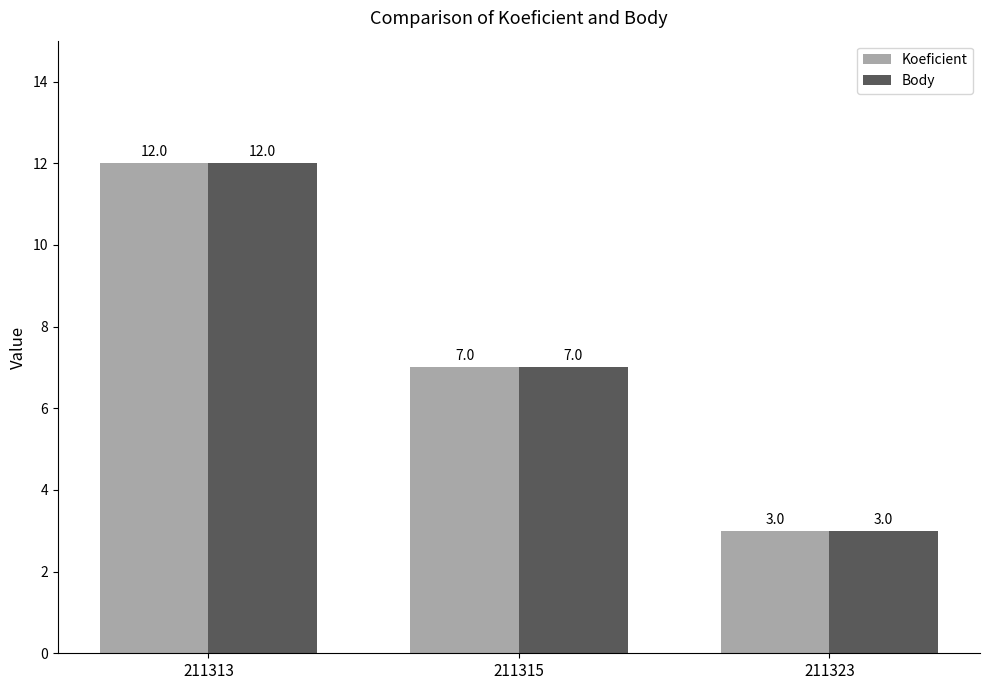

List the labels in order of Koeficient value, smallest first.

211323, 211315, 211313